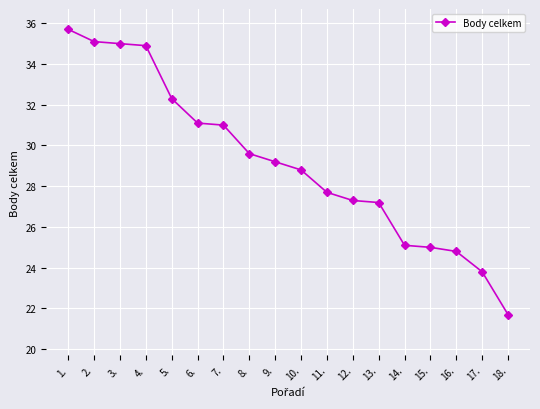

Reading left to right, what are all the values shown in this chart?

1.=35.7	2.=35.1	3.=35.0	4.=34.9	5.=32.3	6.=31.1	7.=31.0	8.=29.6	9.=29.2	10.=28.8	11.=27.7	12.=27.3	13.=27.2	14.=25.1	15.=25.0	16.=24.8	17.=23.8	18.=21.7